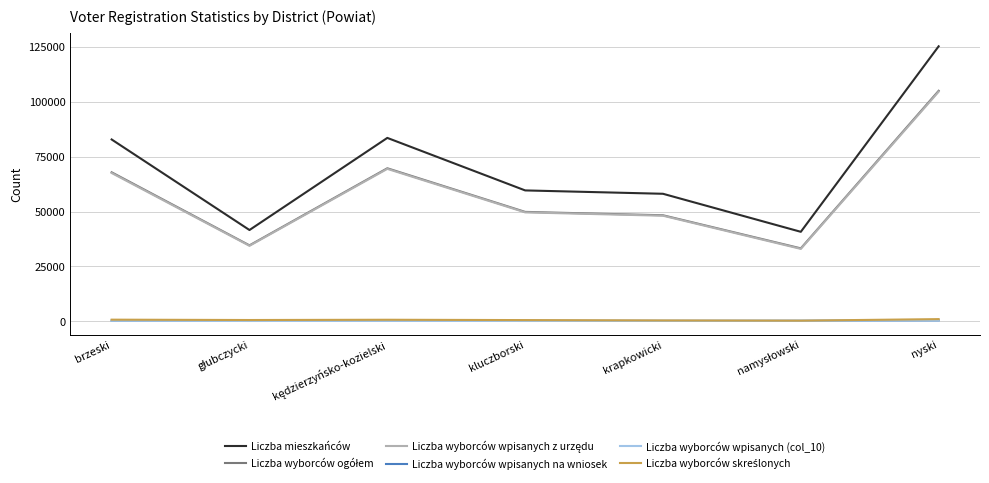

True or false: Liczba wyborców wpisanych (col_10) and Liczba mieszkańców cross at least once.

False